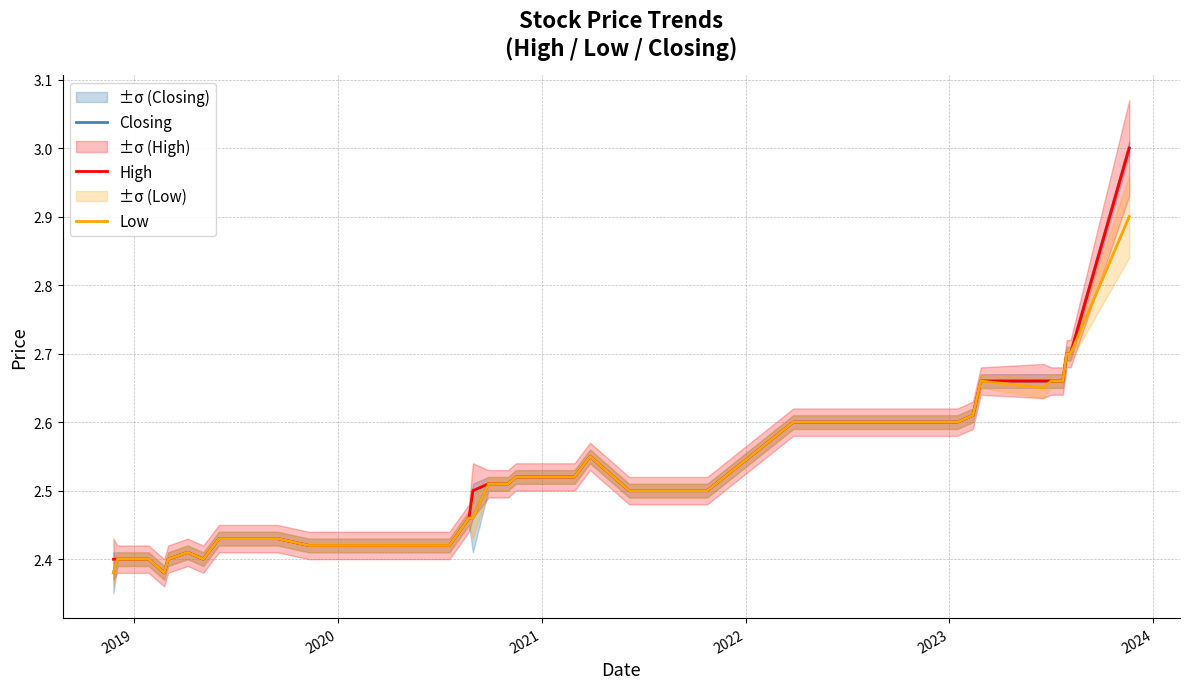

What is the maximum value for Low?

2.9